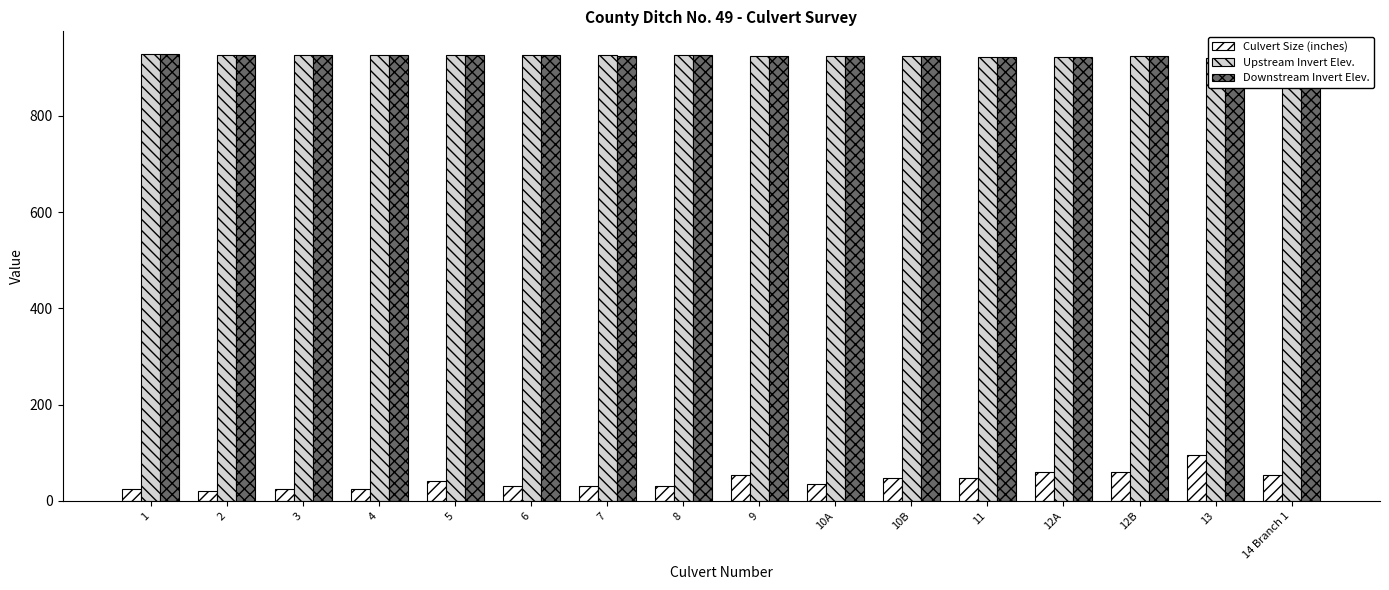

What are all the series names shown in the legend?

Culvert Size (inches), Upstream Invert Elev., Downstream Invert Elev.